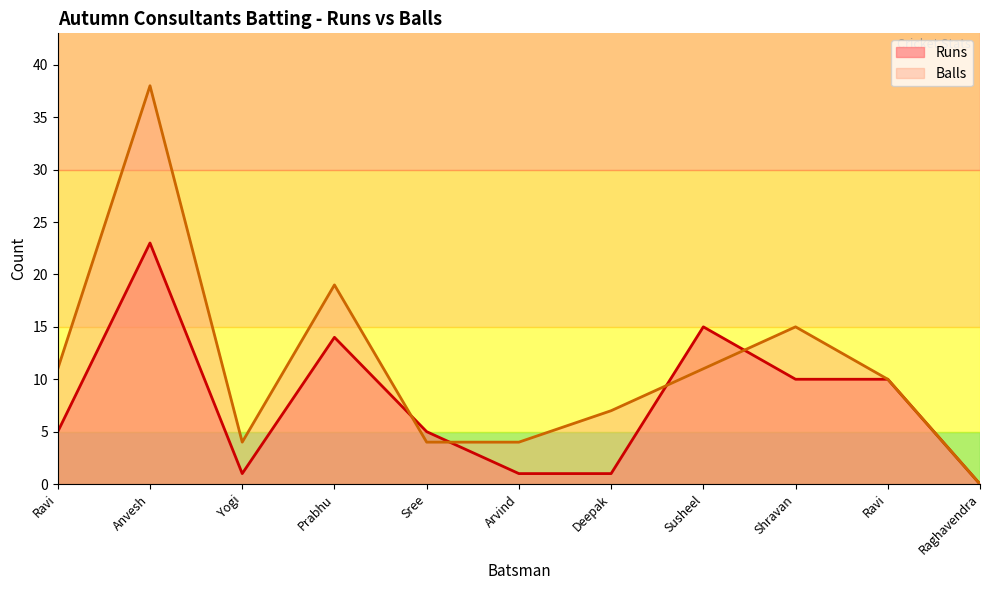

What is the difference between the maximum and minimum values in the Balls series?

38